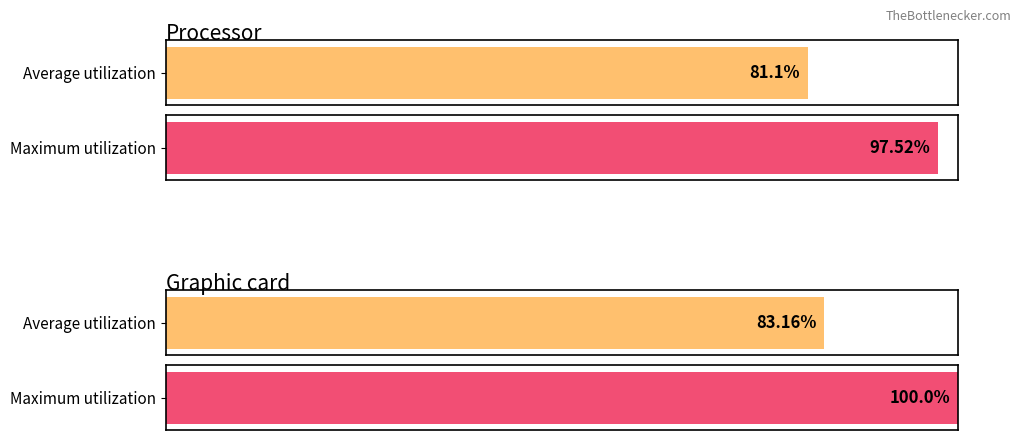

At how many categories does at least one series exceed 19?

2